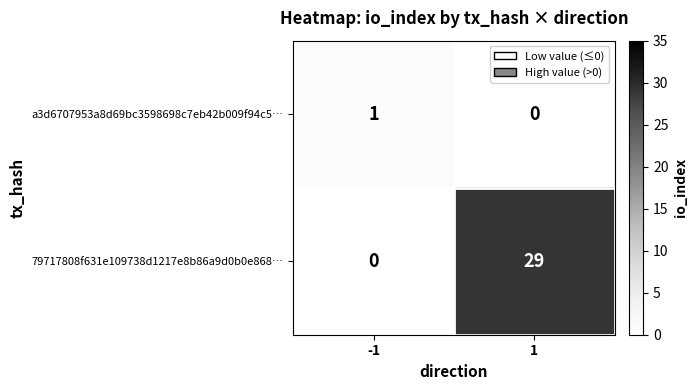

The 79717808f631e109738d1217e8b86a9d0b0e868… series shows 16 at -1. True or false?

False